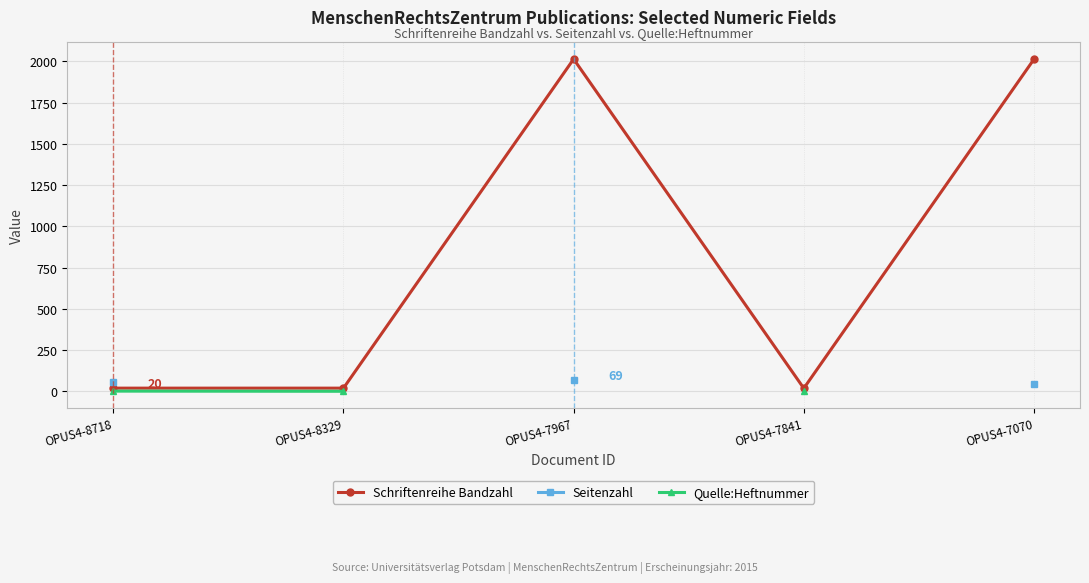

True or false: Schriftenreihe Bandzahl and Quelle:Heftnummer intersect in this chart.

False